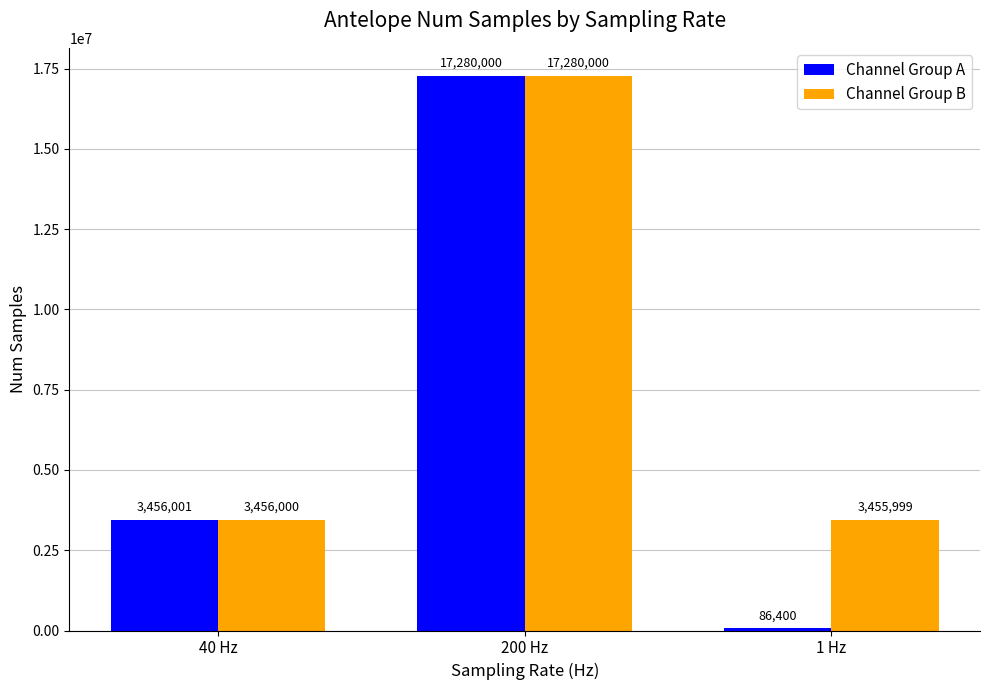

Does the chart contain stacked bars?

No